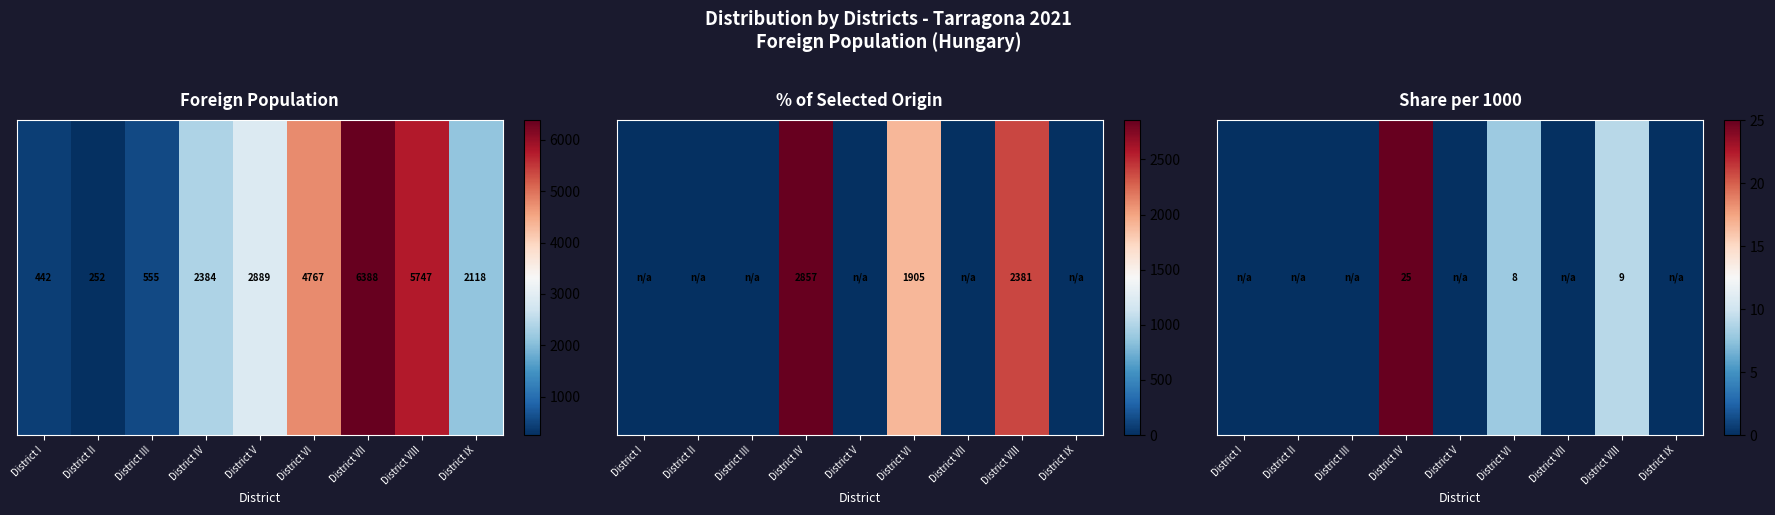

Between District VI and District II, which is larger?

District VI